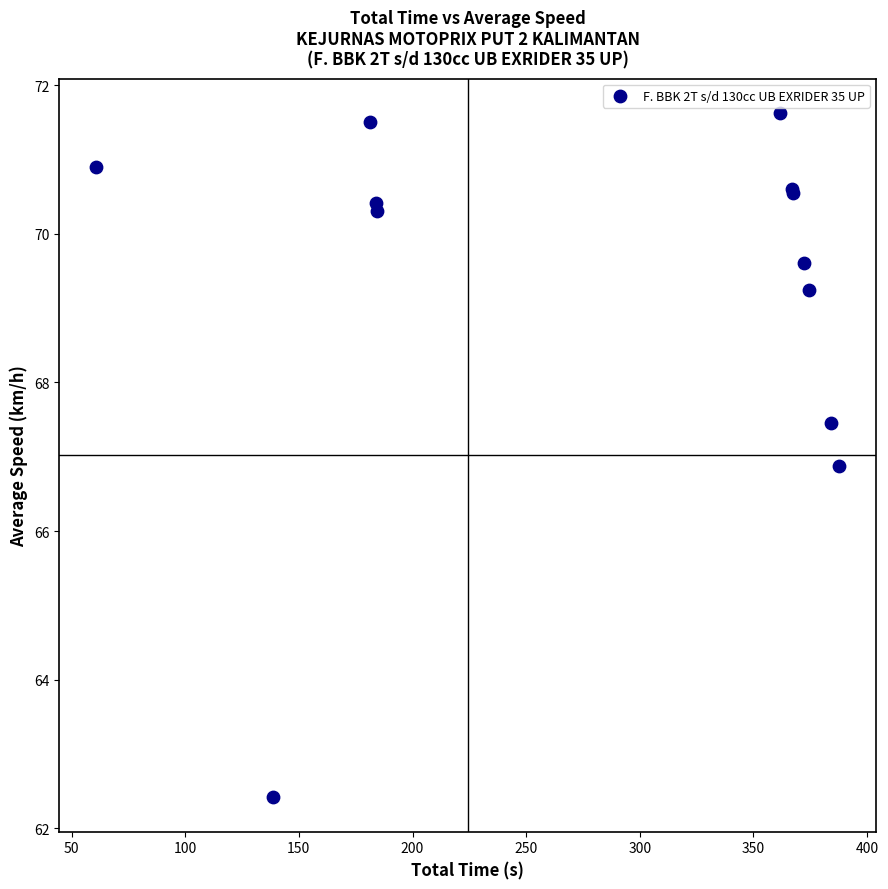

What Y value in the scatter plot is closest to 67?

66.9